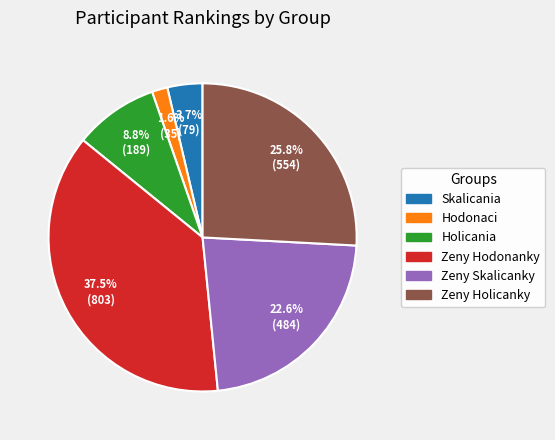

Is there any slice that represents more than half of the pie?

No